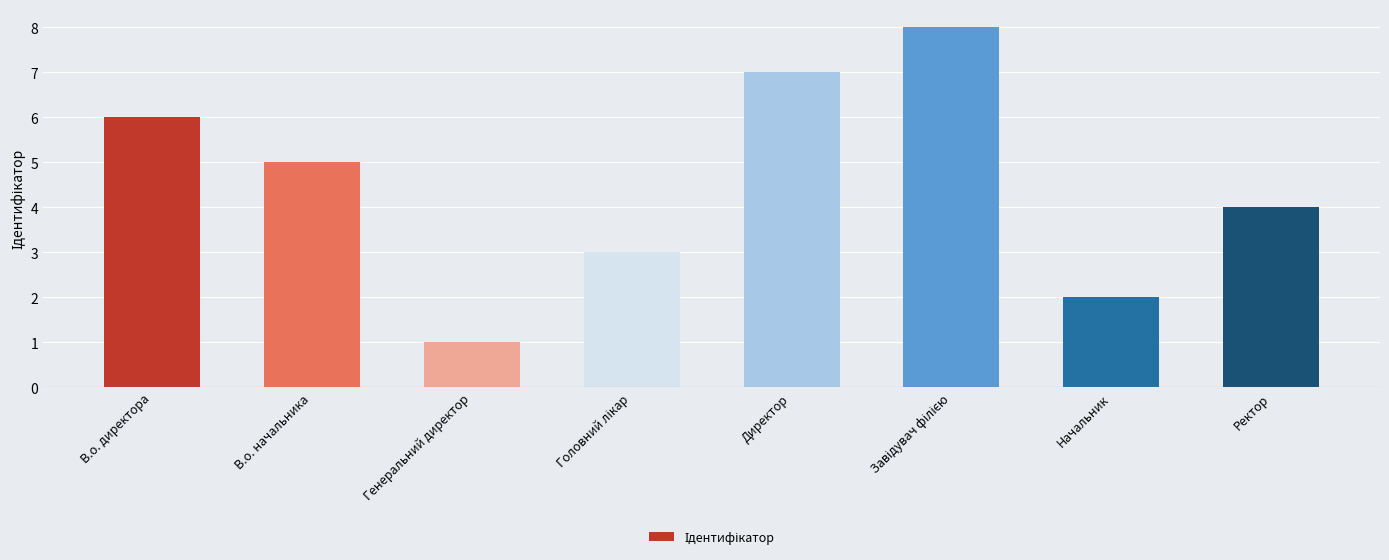

What is the label of the 7th bar from the right?

В.о. начальника